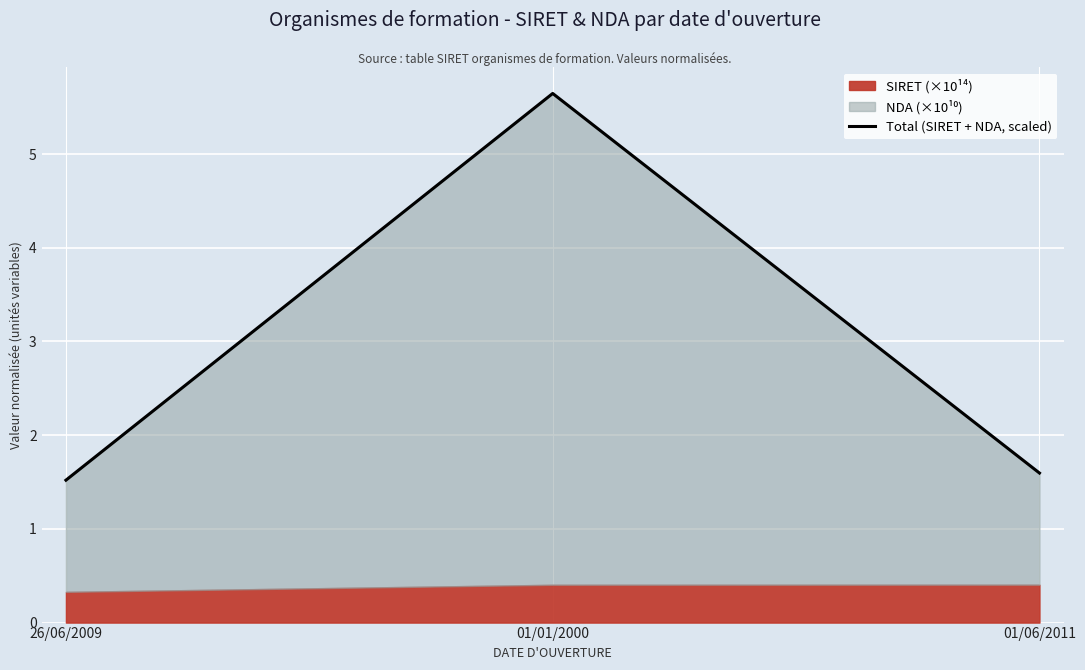

Read the value at 01/06/2011.

1.6